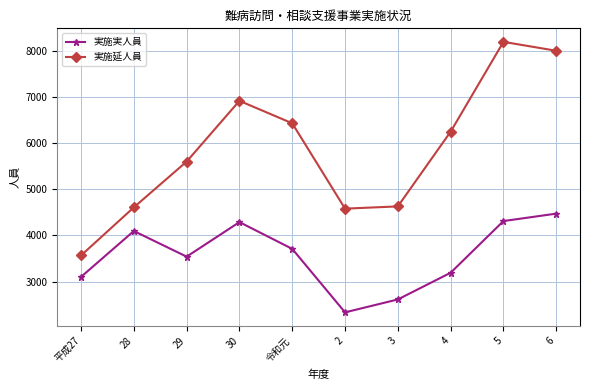

True or false: 実施延人員 and 実施実人員 intersect in this chart.

False